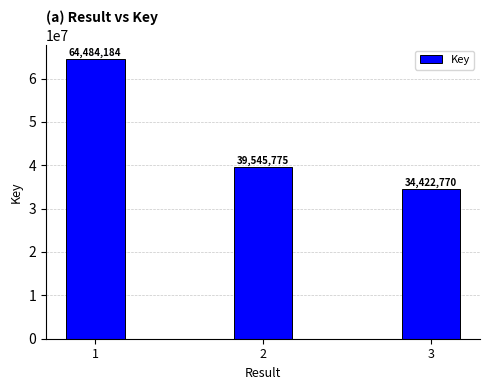

Which label corresponds to the largest value in the chart?

1